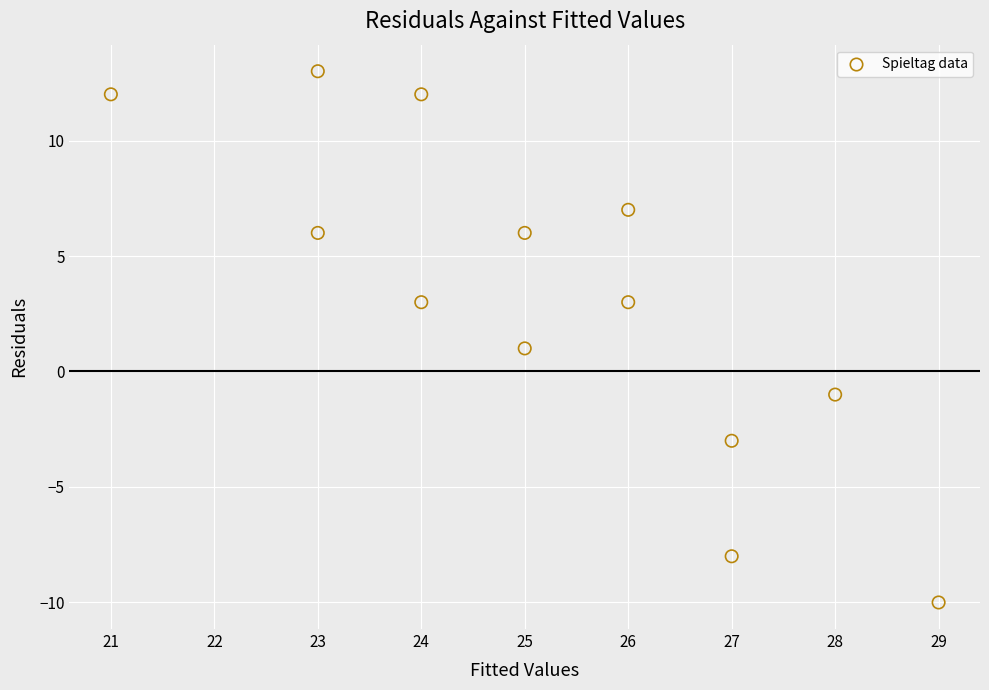

What is the range of X values (max minus min)?

8